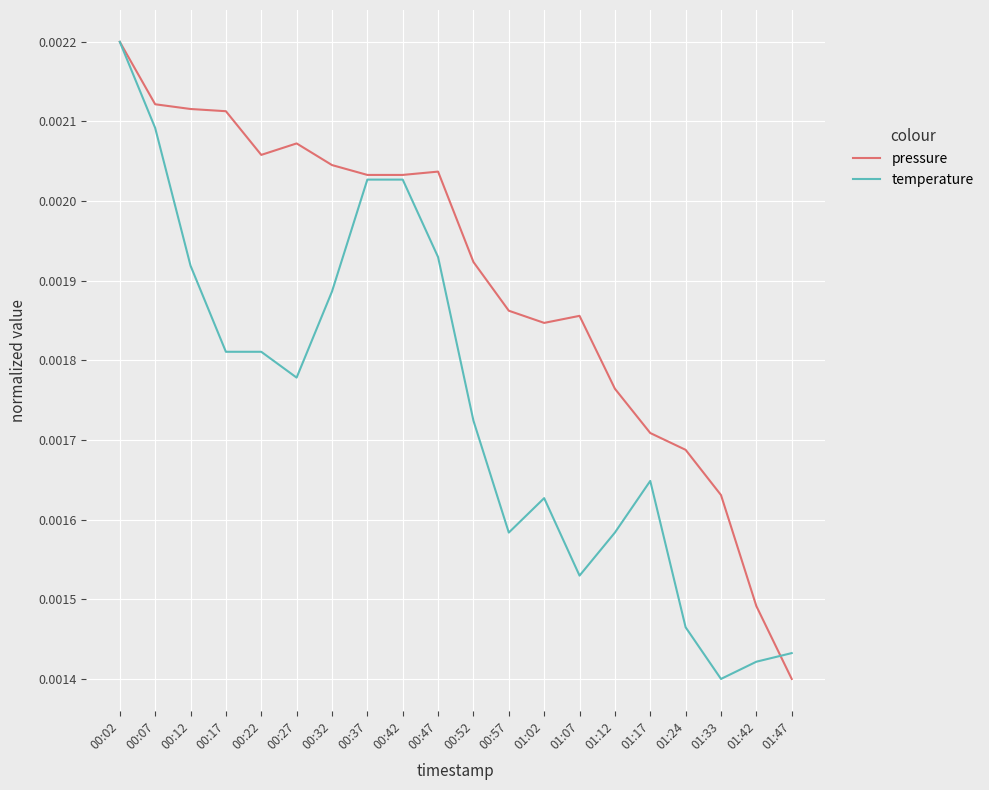

After their last crossing, which series has the higher values: pressure or temperature?

temperature